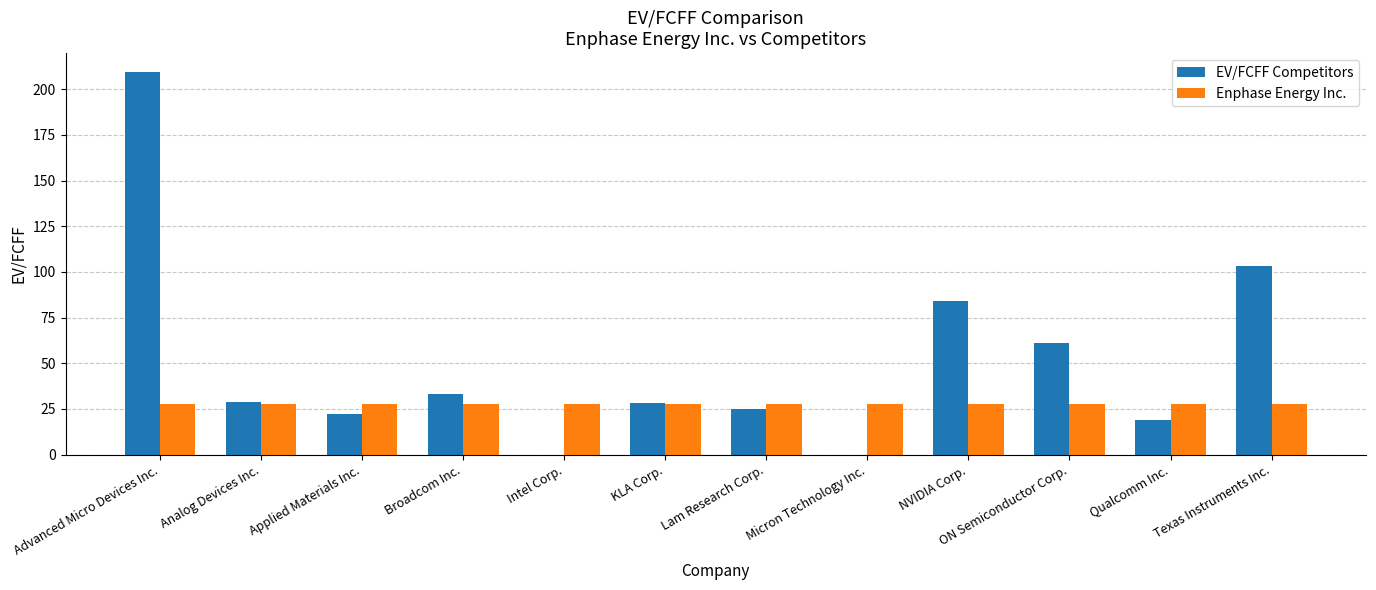

Which series changed the most between Advanced Micro Devices Inc. and Lam Research Corp.?

EV/FCFF Competitors